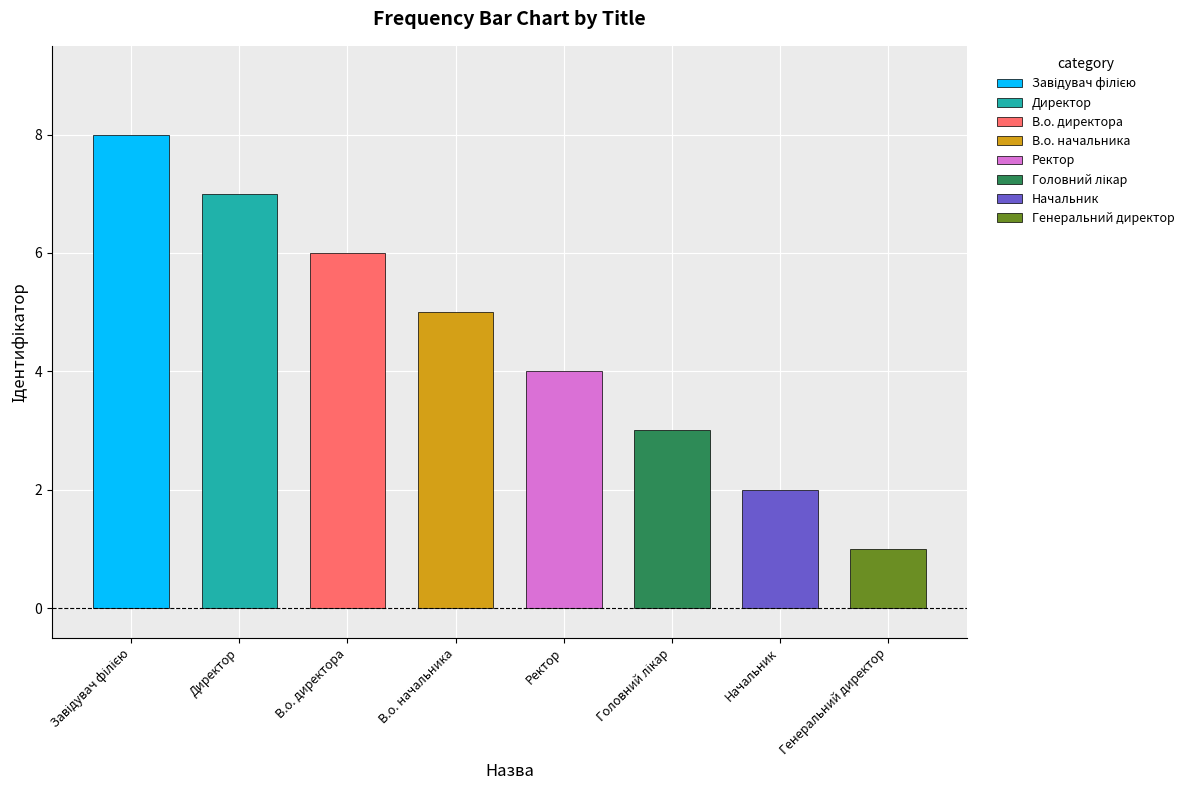

Rank the categories by value from highest to lowest.

Завідувач філією, Директор, В.о. директора, В.о. начальника, Ректор, Головний лікар, Начальник, Генеральний директор